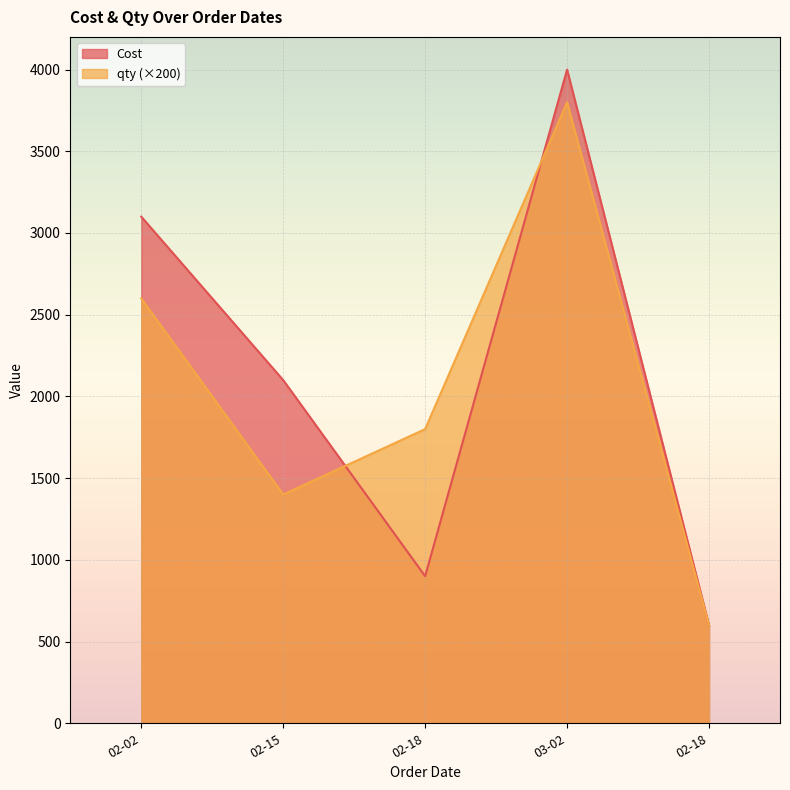

Which series has the widest spread of values?

Cost